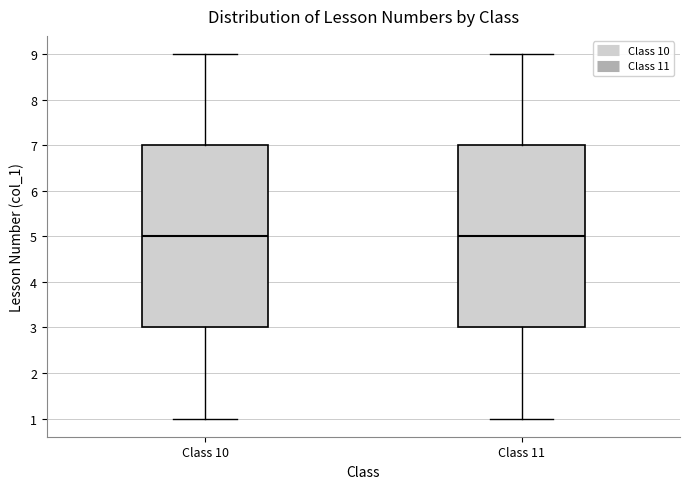

Where is the upper edge of the box for Class 11 on the y-axis? The values are not printed on the chart, so give them approximately, as read against the axis.

7